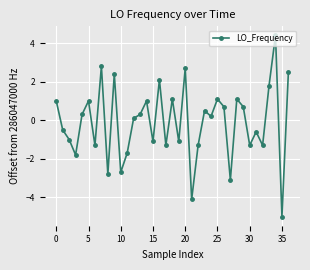

How many points are lower than both their immediate neighbors (excluding endpoints)?

13